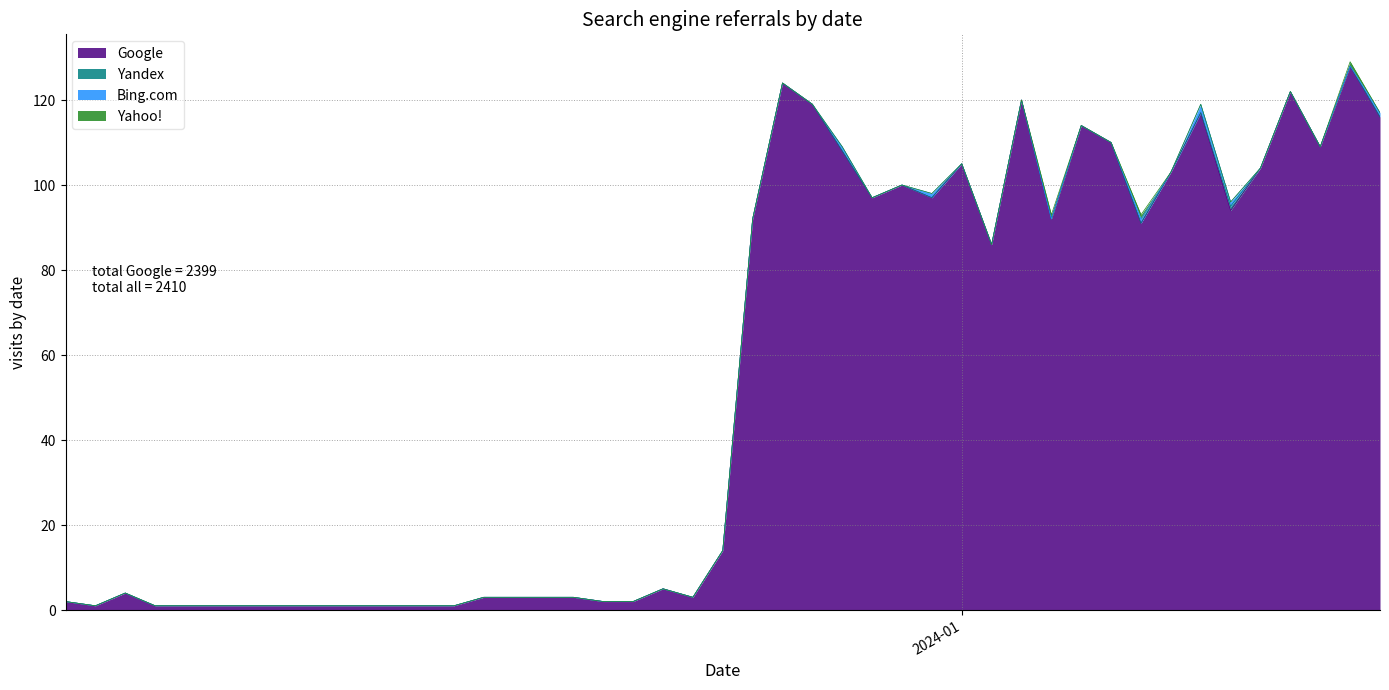

What is the total value across all series at 23?

3